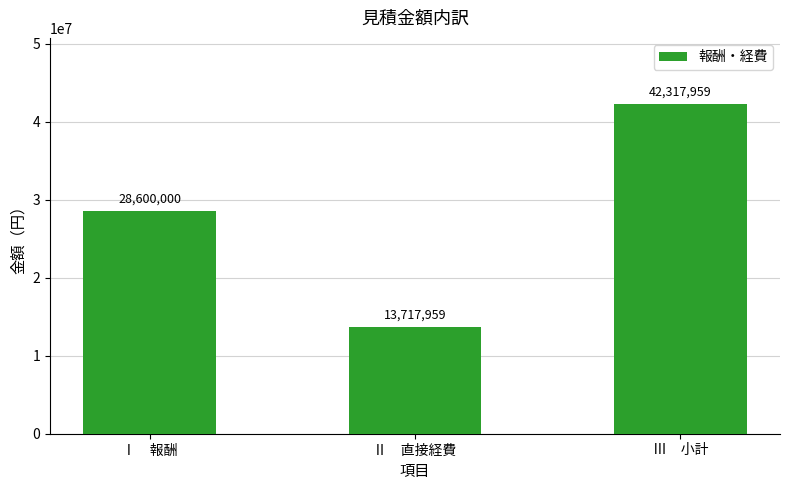

What is the average value?

28211973